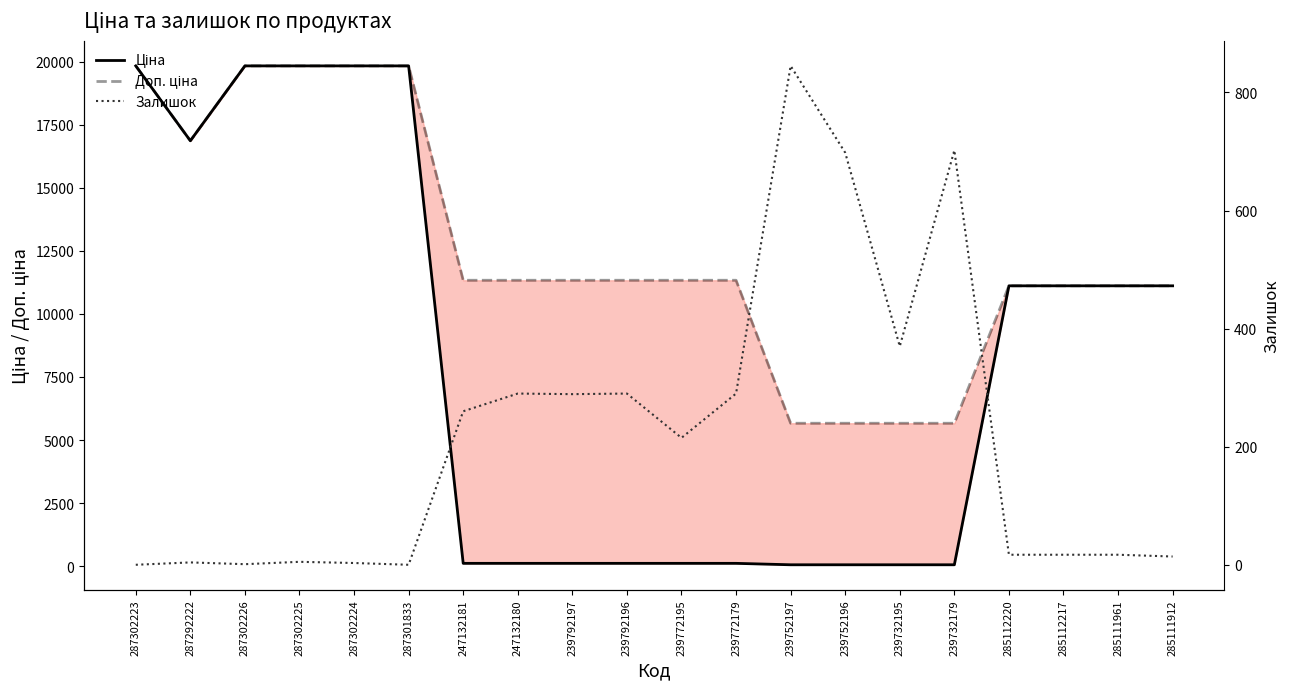

At which label does Доп. ціна reach its minimum?

239752197